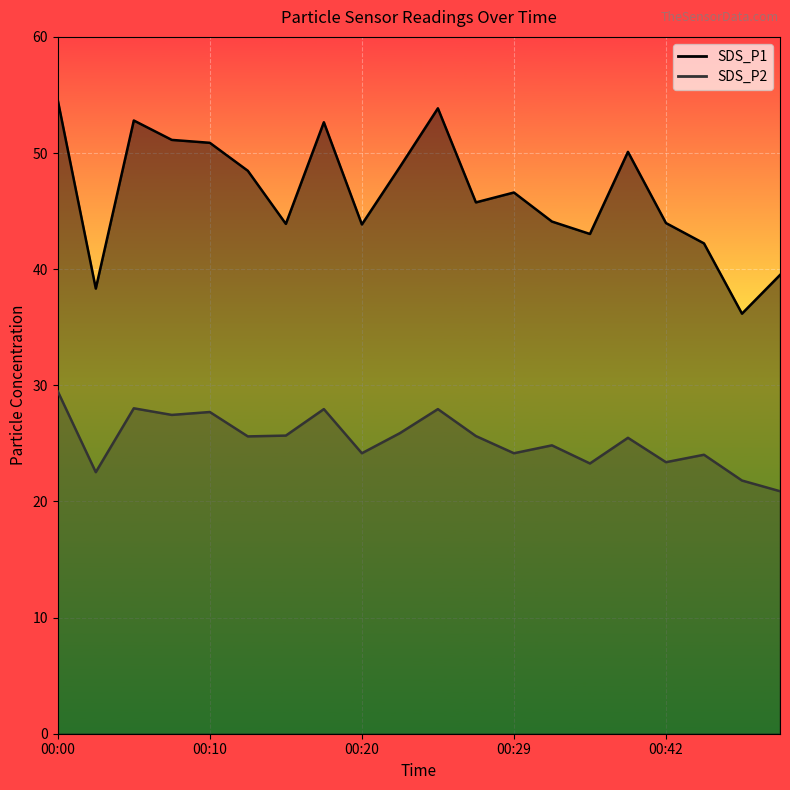

Read the SDS_P1 value at 00:12.

48.5